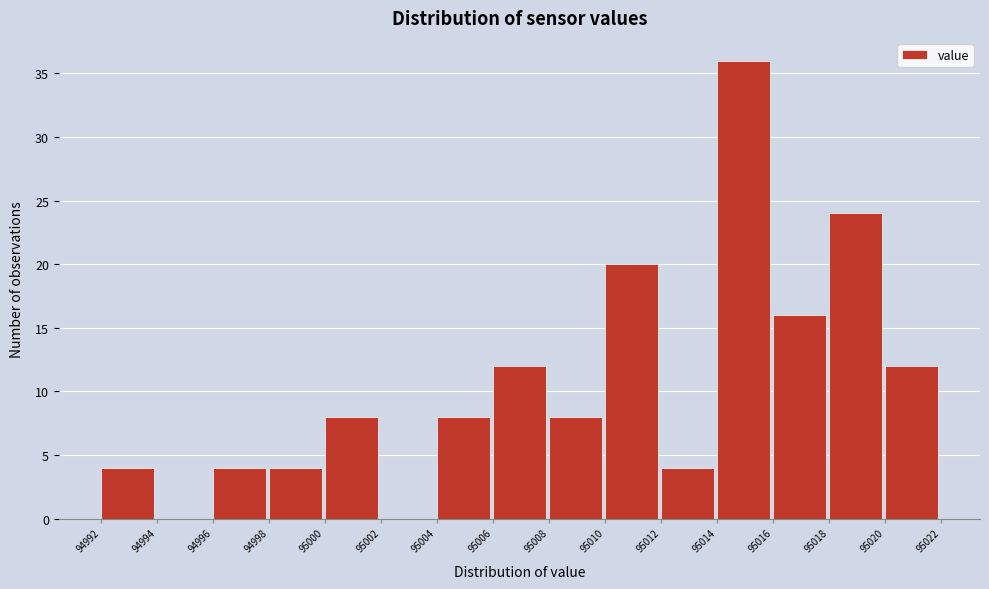

Reading left to right, list every bar in this chart as the range it spans on the x-axis followed by its height. The values are not printed on the chart, so give them approximately, as read against the axis.

94992 to 94994: 4
94994 to 94996: 0
94996 to 94998: 4
94998 to 95000: 4
95000 to 95002: 8
95002 to 95004: 0
95004 to 95006: 8
95006 to 95008: 12
95008 to 95010: 8
95010 to 95012: 20
95012 to 95014: 4
95014 to 95016: 36
95016 to 95018: 16
95018 to 95020: 24
95020 to 95022: 12